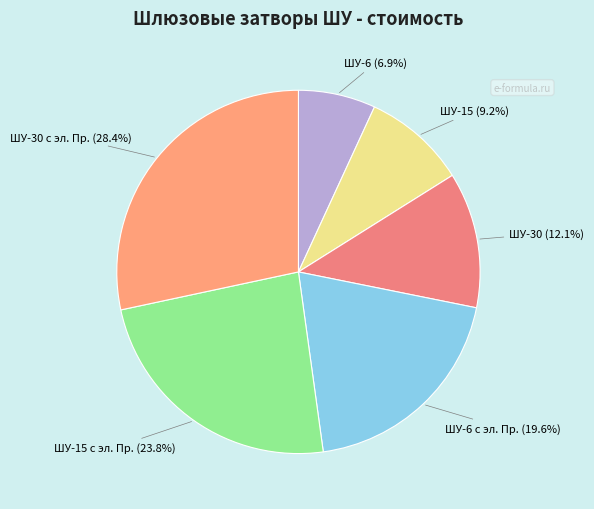

What is the largest slice in the pie chart?

ШУ-30 с эл. Пр.